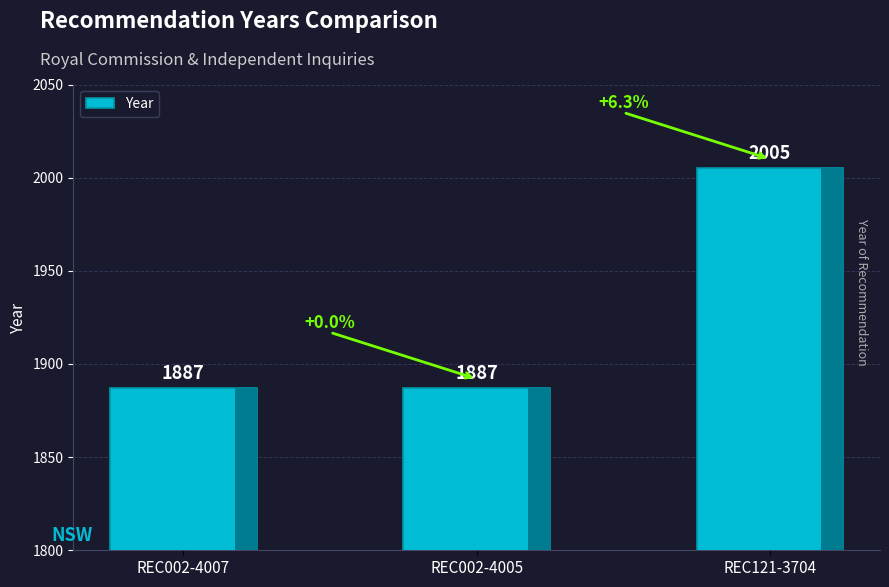

Count the values in the range 1887 to 2005.

3